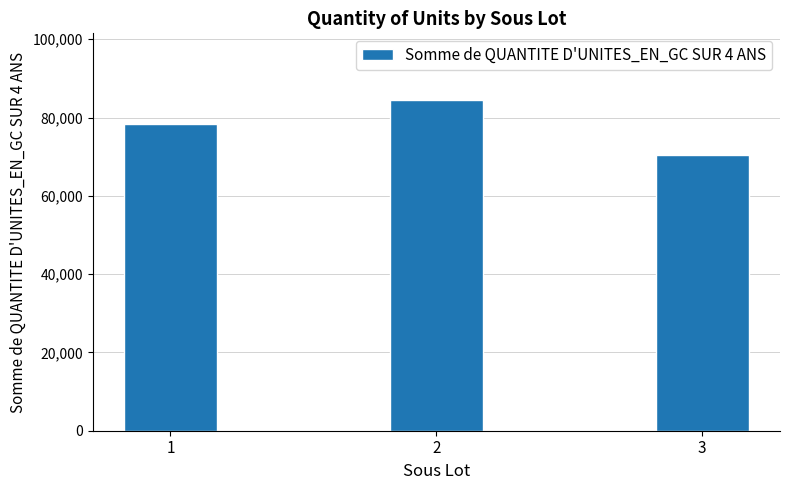

At which category does the chart reach its minimum across all series?

3